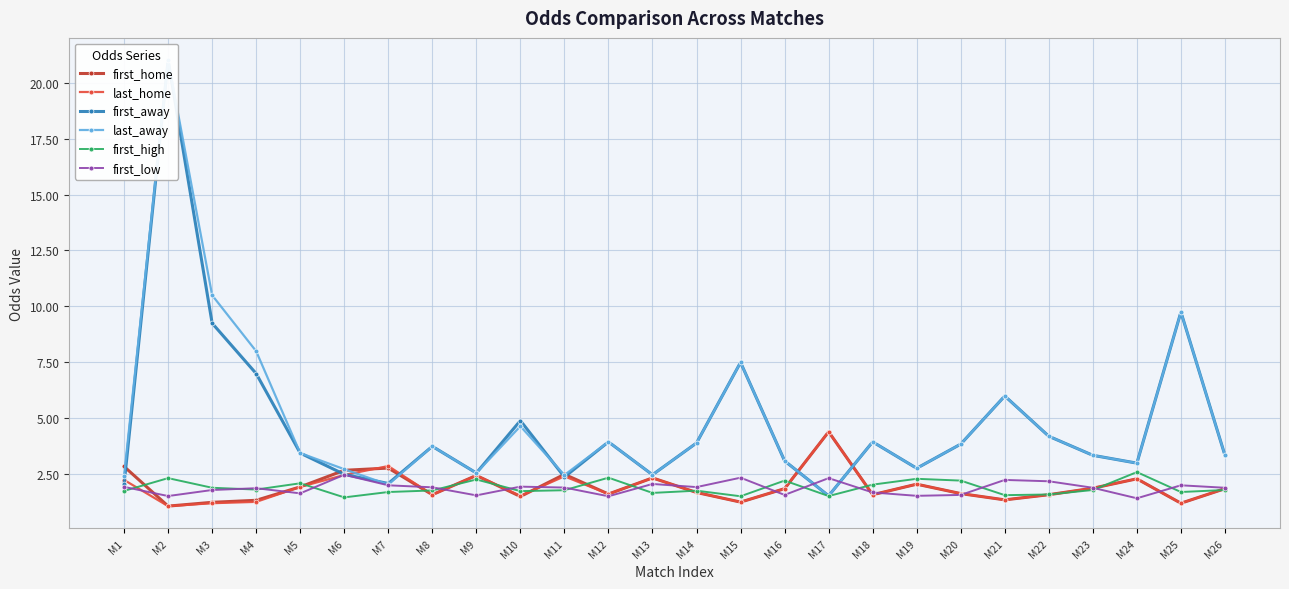

What is the total value across all series at M5?

14.5